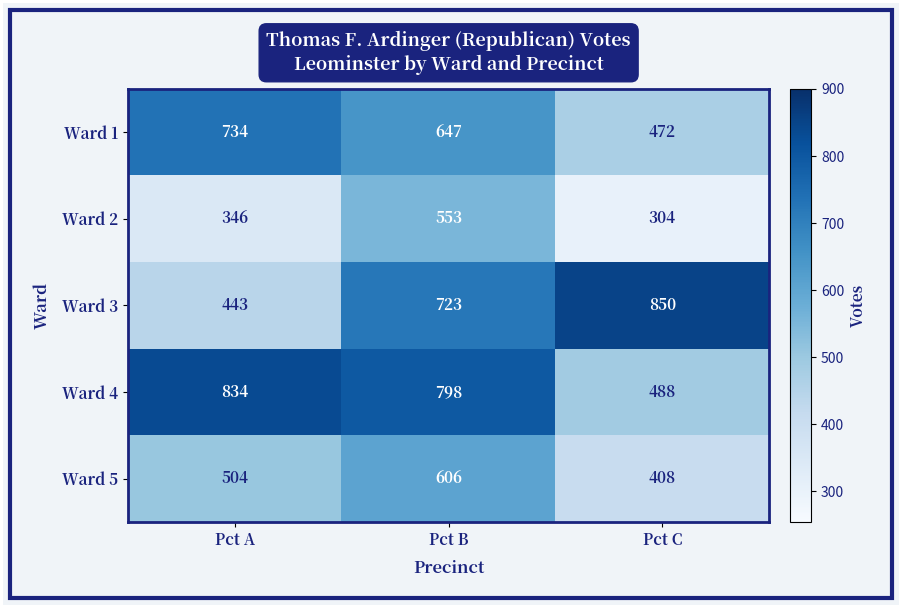

At which category is the sum across all series the highest?

Pct B